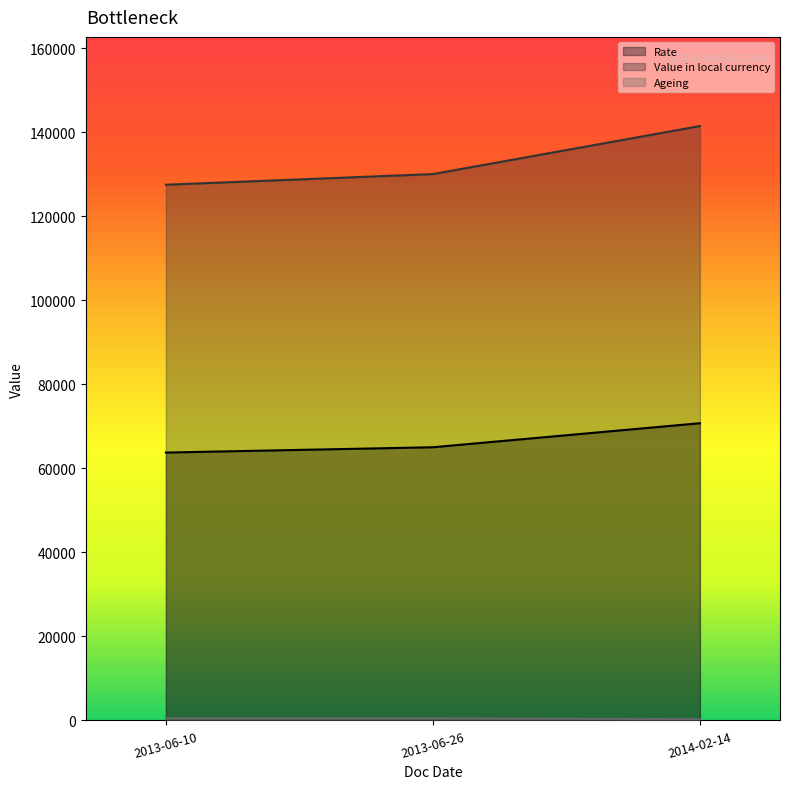

Is it true that Value in local currency equals 27388.2 at 2013-06-26?

False